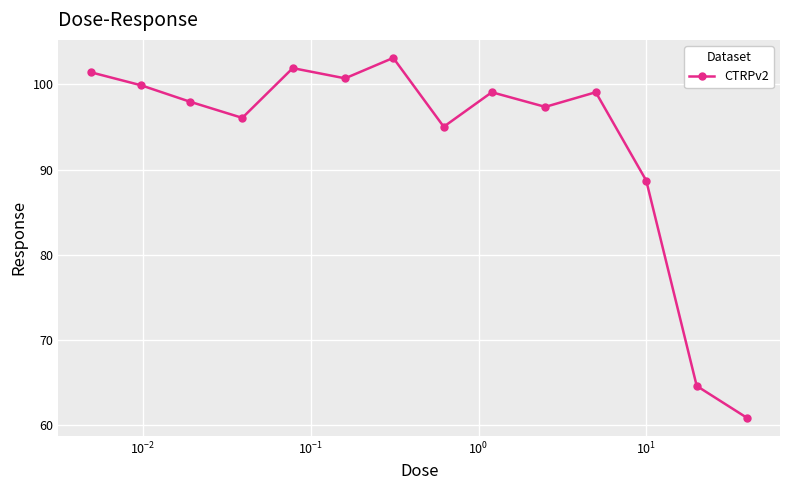

What is the value of the 3rd point from the left?

98.0